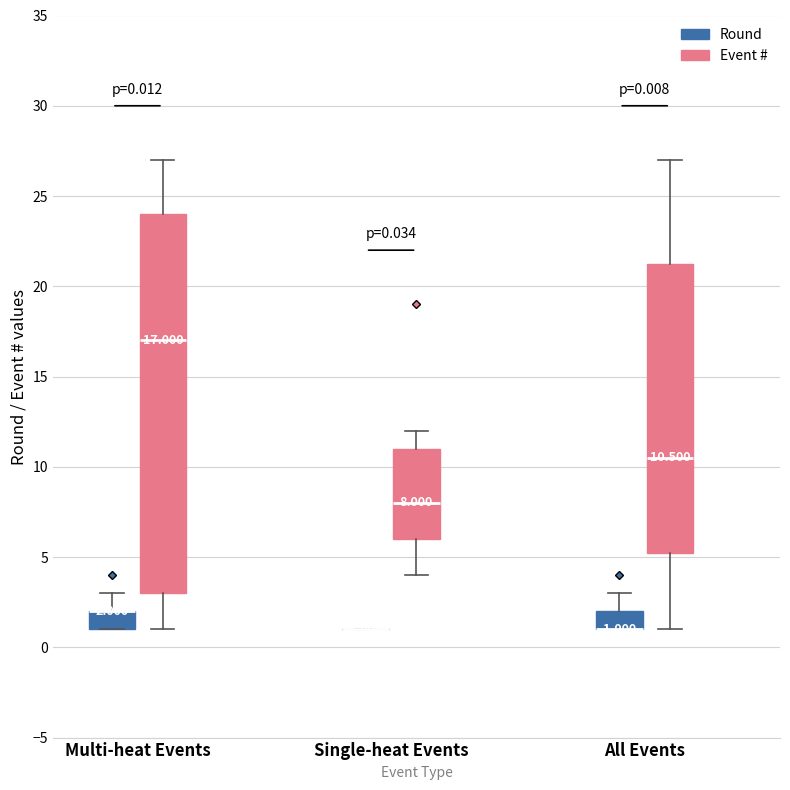

Comparing the boxes themselves (not the whiskers), which one is the tallest?

Multi-heat Events (Event #)